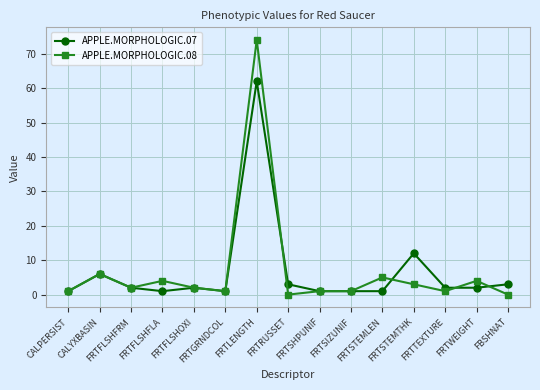

What is the difference between the APPLE.MORPHOLOGIC.07 values at FRTSHPUNIF and FRTRUSSET?

2